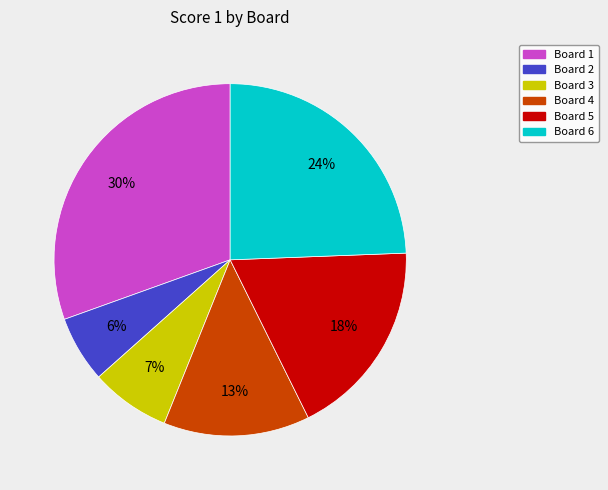

Between Board 6 and Board 3, which is larger?

Board 6